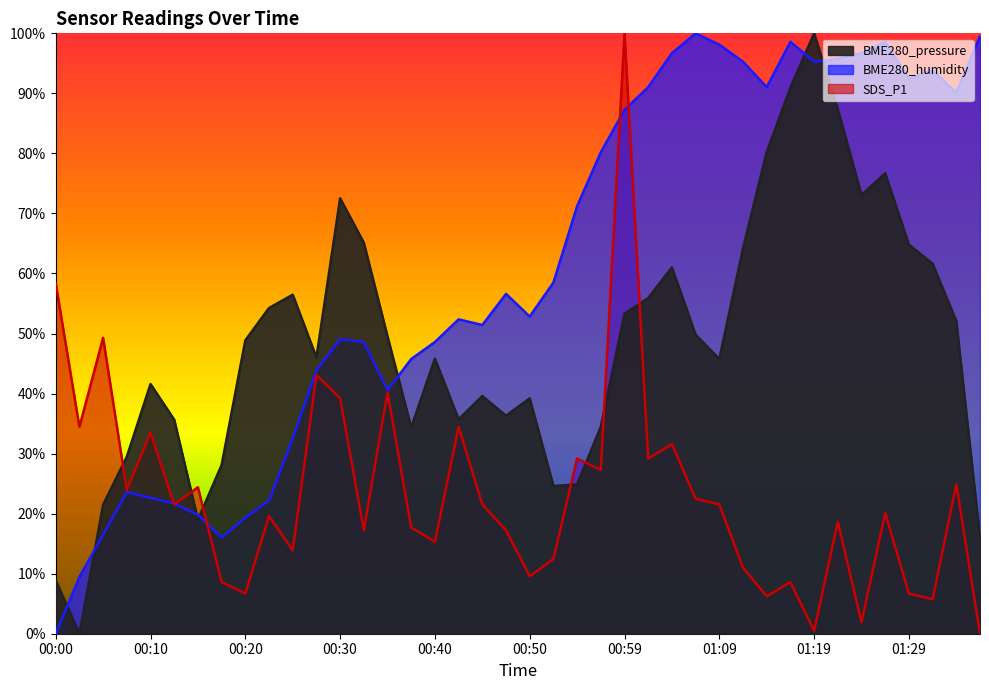

Which series has the largest total across all categories?

BME280_humidity